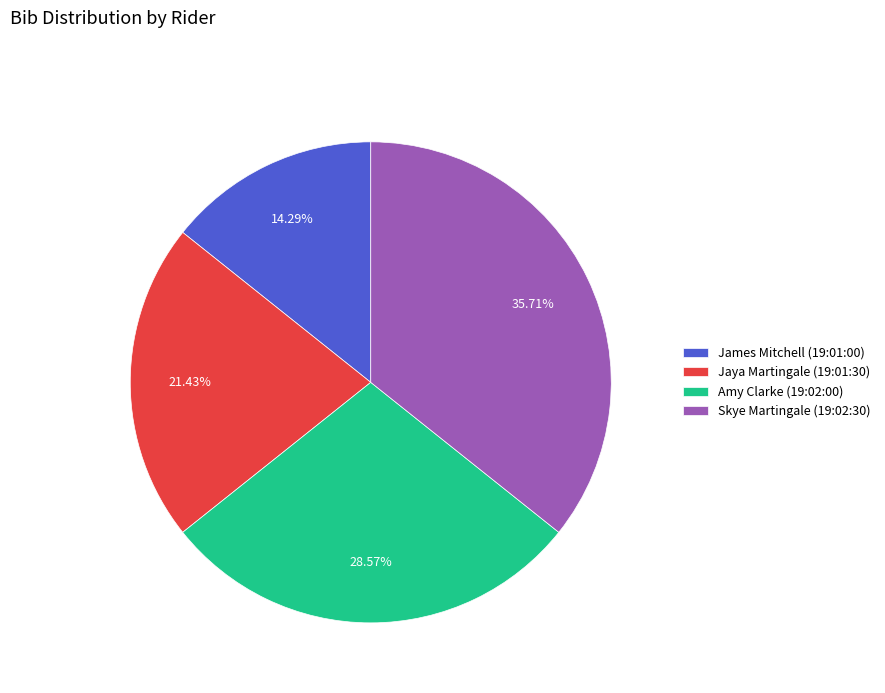

To the nearest percent, what percentage of the pie is Jaya Martingale (19:01:30)?

21%